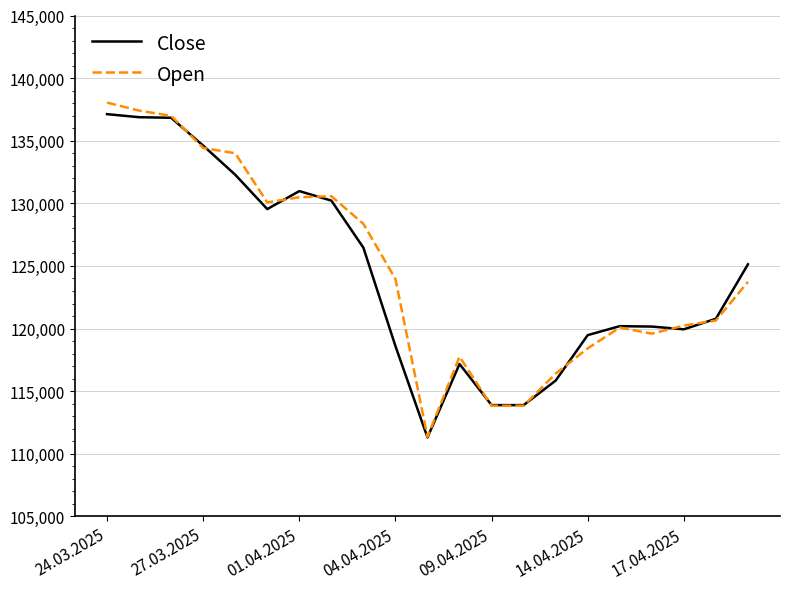

What is the maximum value for Close?

137123